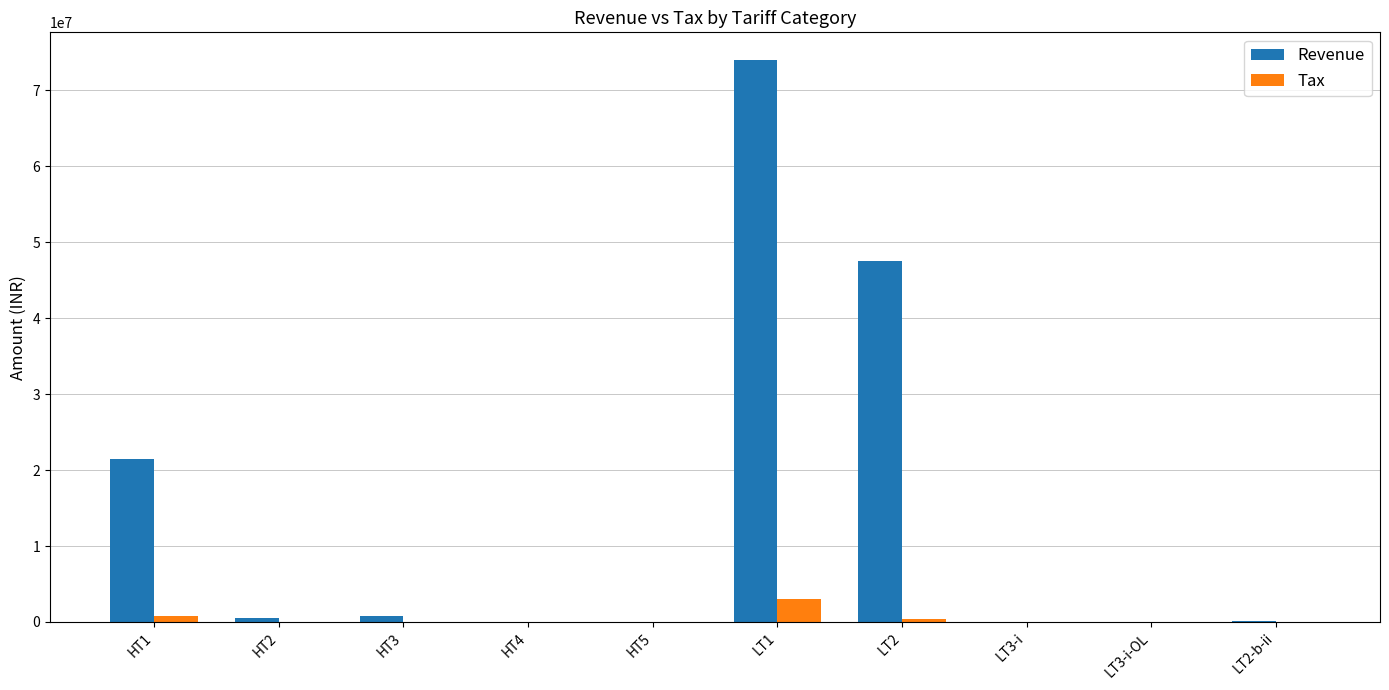

How many values in the Tax series exceed 5646?

5